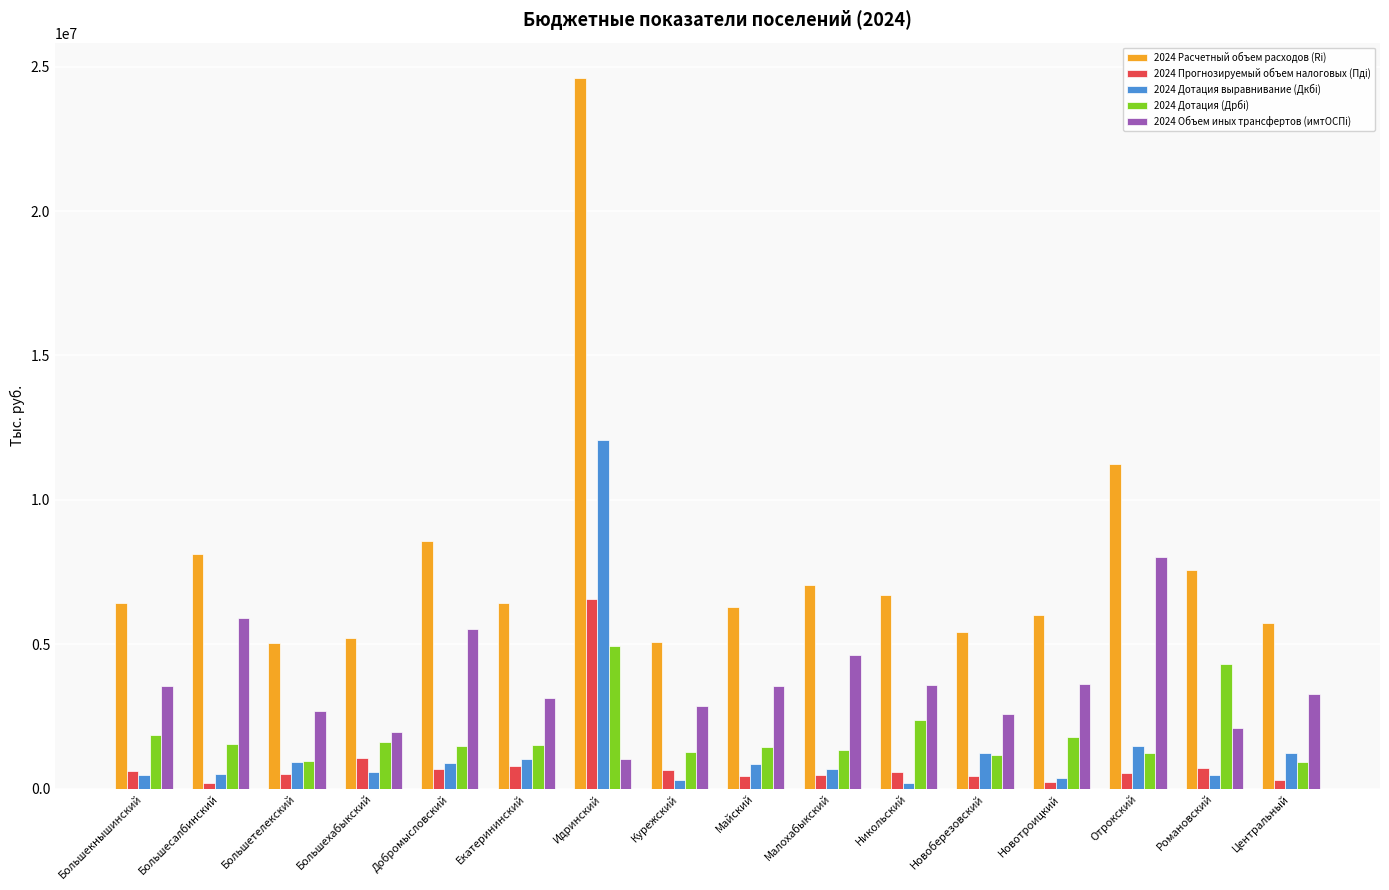

The 2024 Дотация (Дрбi) series shows 1501218 at Екатерининский. True or false?

True